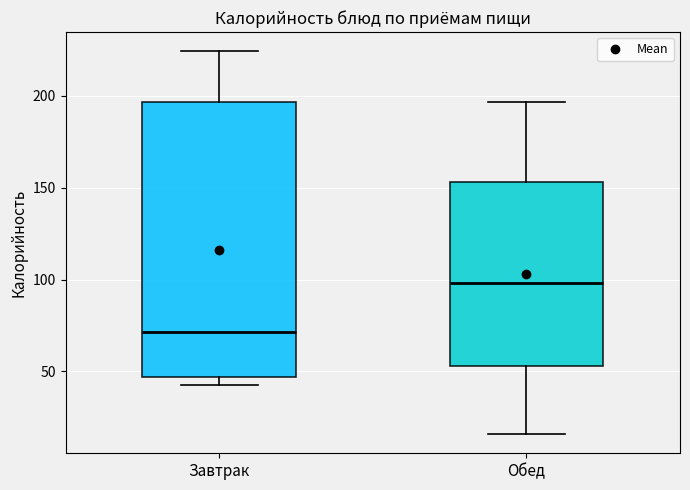

Where does the lower whisker of the box for Обед end on the y-axis? The values are not printed on the chart, so give them approximately, as read against the axis.

15